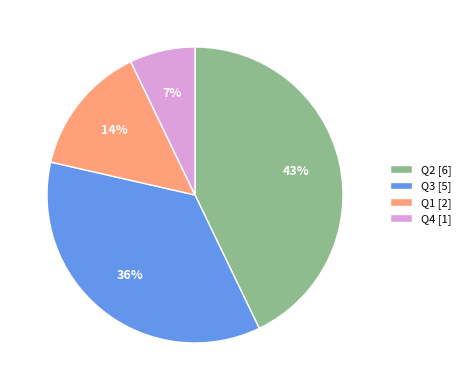

To the nearest percent, what is the difference between the Q2 and Q3 slice percentages?

7%